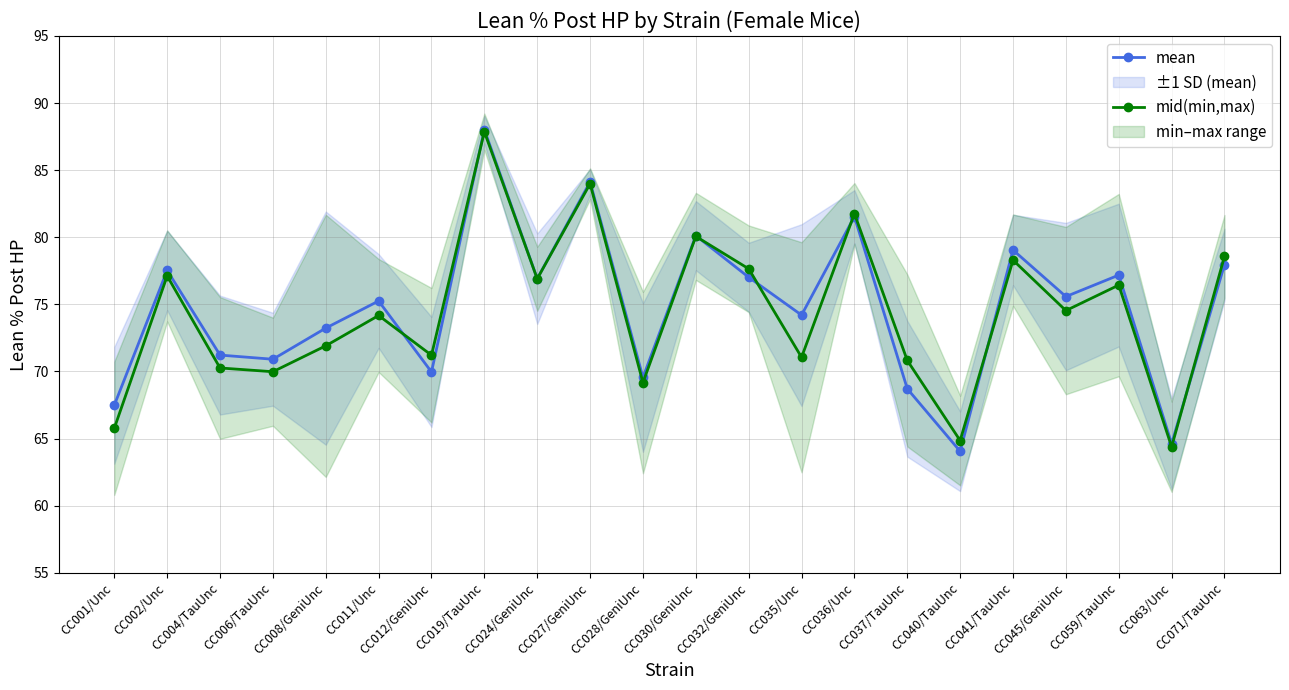

Between CC019/TauUnc and CC035/Unc, which is larger?

CC019/TauUnc